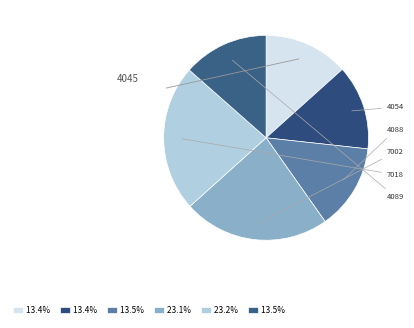

How many slices are in this pie chart?

6